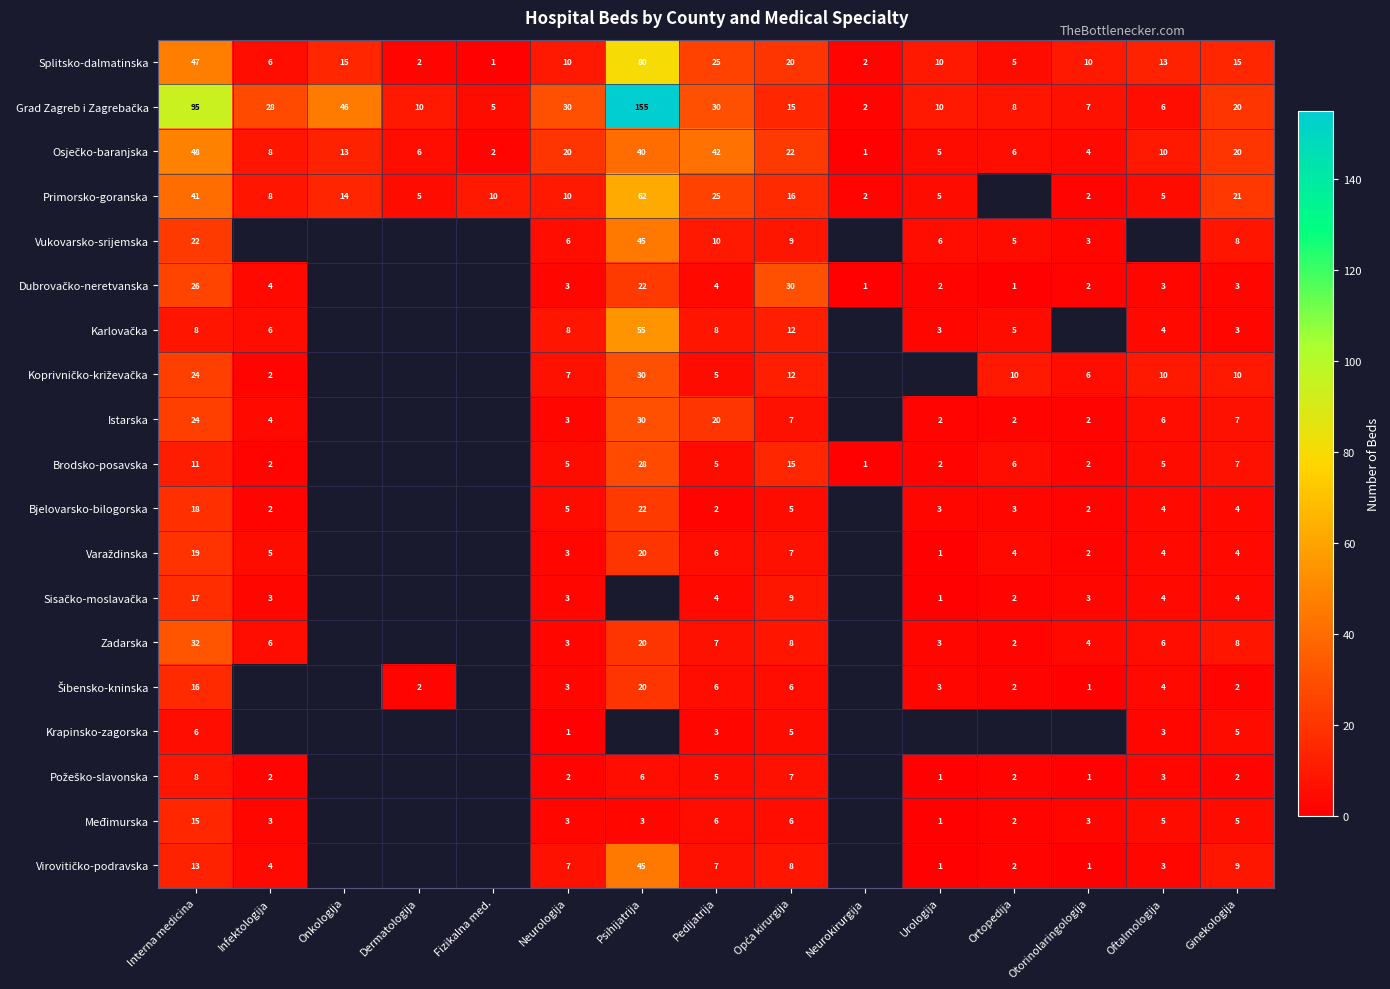

What is the greatest value displayed?

155.0